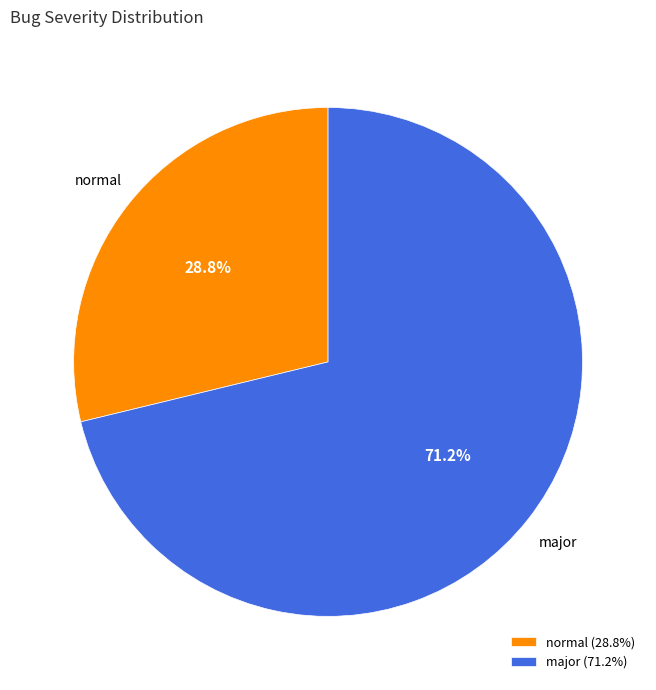

Which has a higher value, major or normal?

major